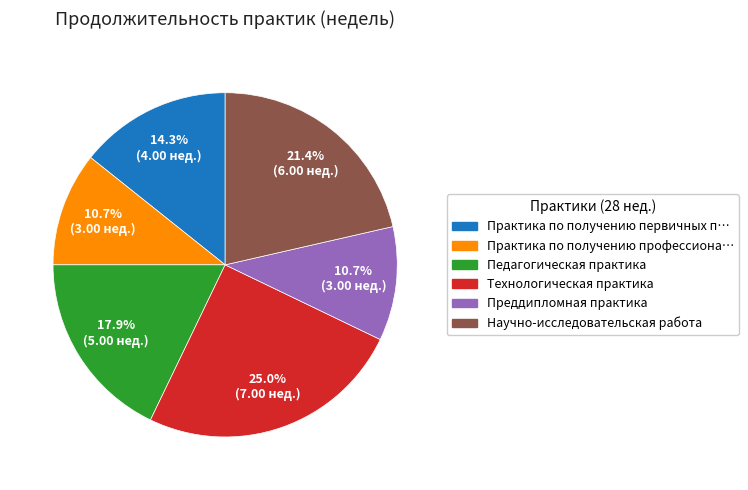

Does any single category account for the majority?

No